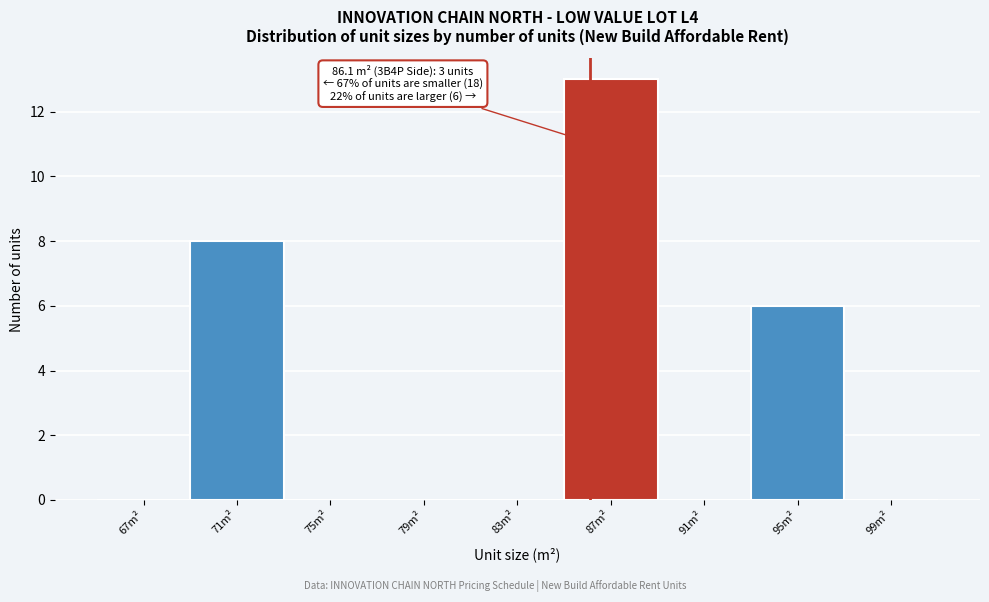

Over which range of the x-axis is the bar tallest?

85 to 89